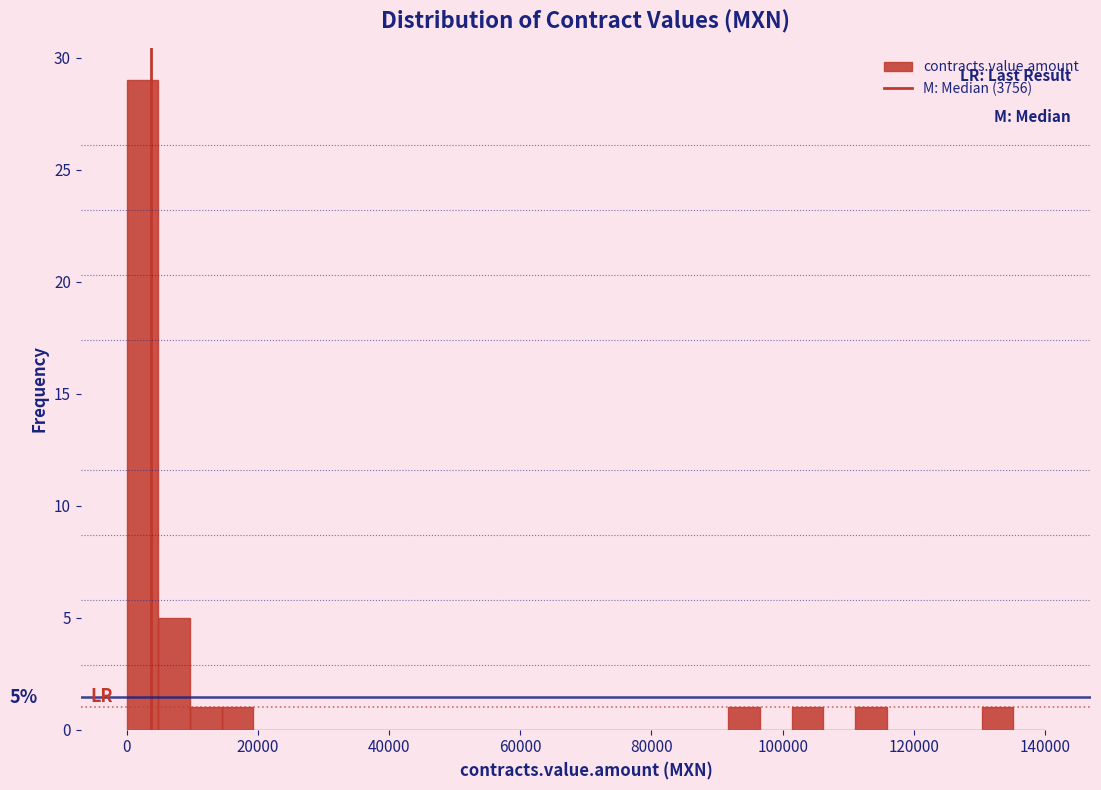

Read against the x-axis, roughly where is the centre of the tallest bar?

2000